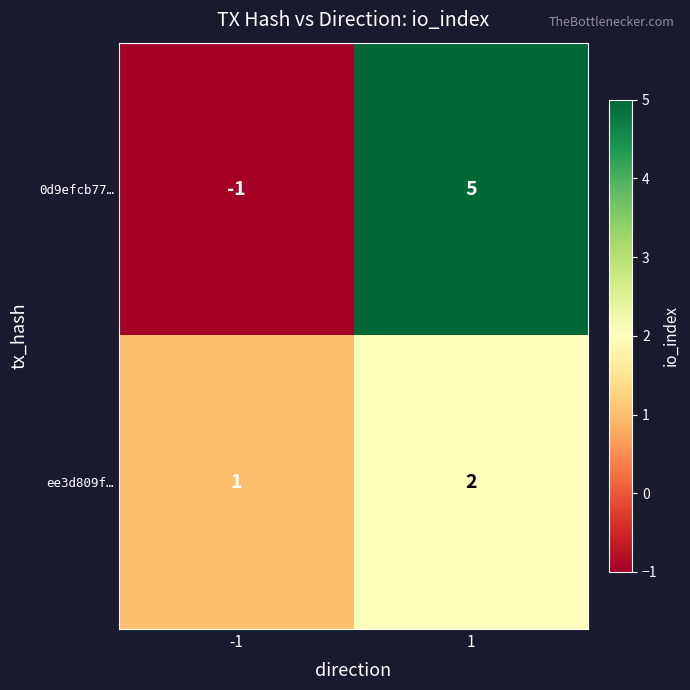

Rank the series by their maximum value, from highest to lowest.

0d9efcb77…, ee3d809f…